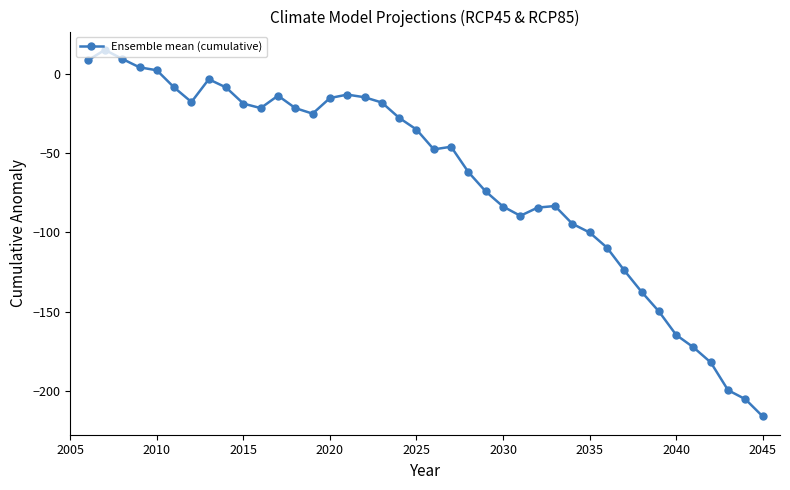

What is the difference between the second highest and second lowest values?

214.3